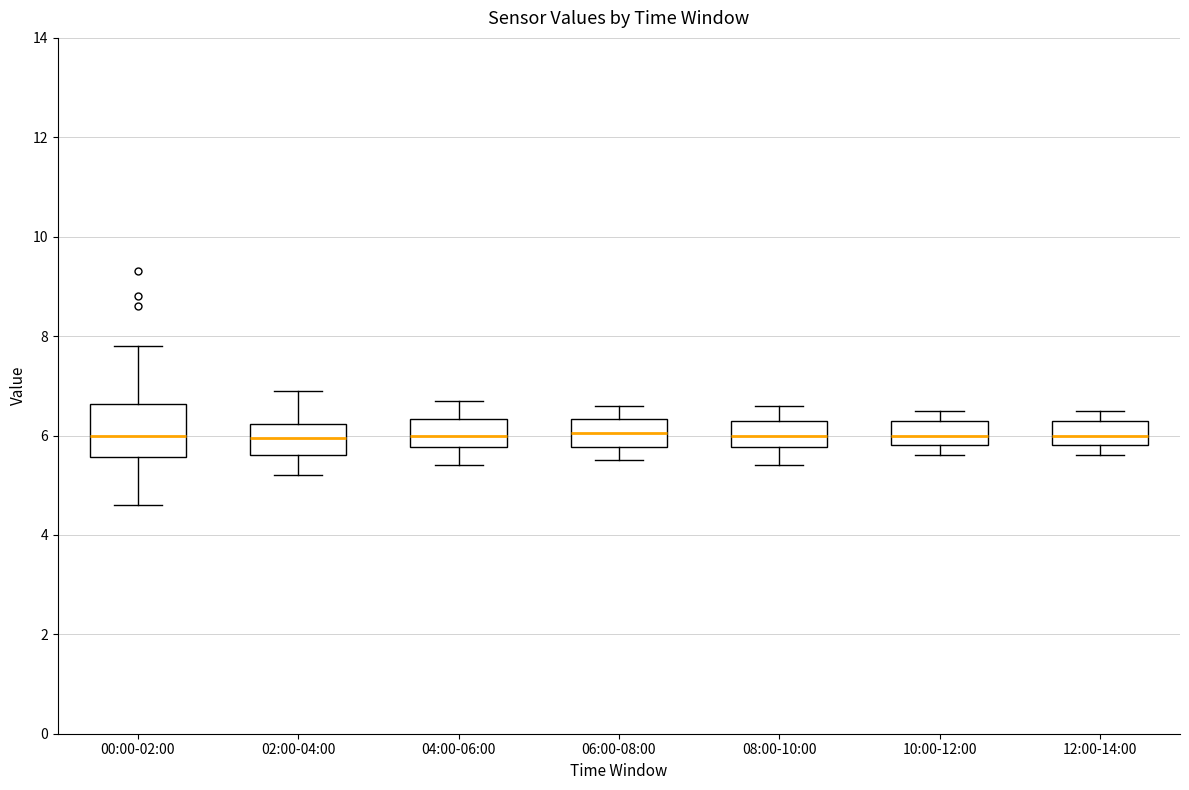

Which box is the tallest, from its lower edge to its upper edge?

00:00-02:00